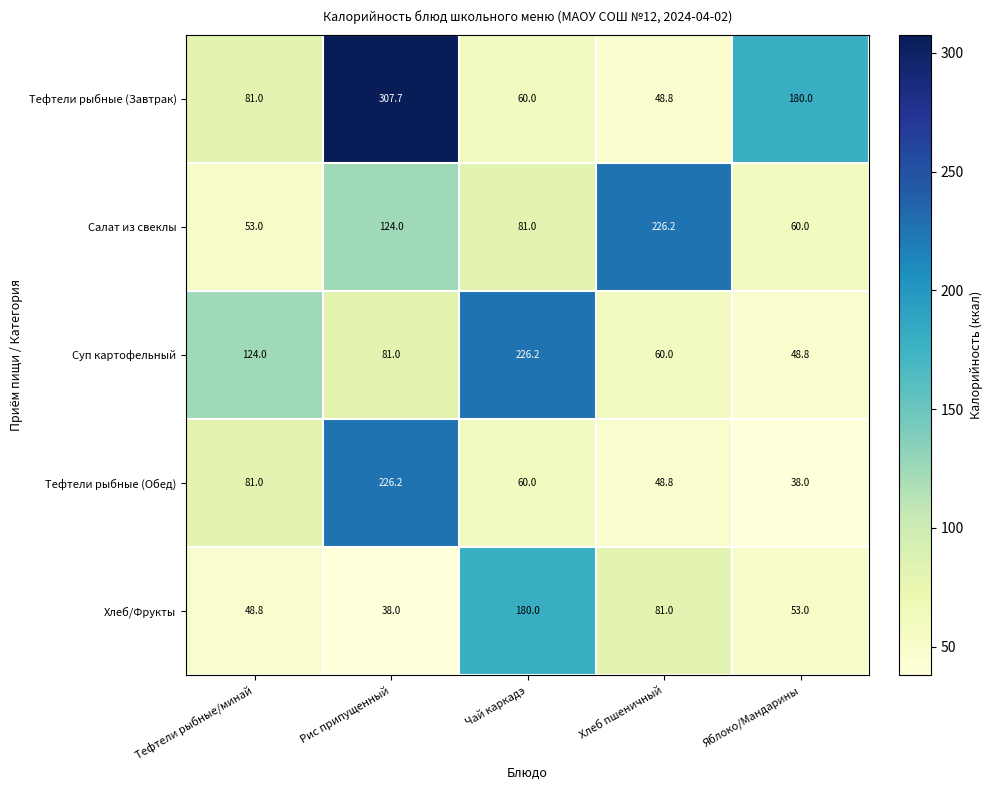

What is the sum of all Хлеб/Фрукты values?

400.8